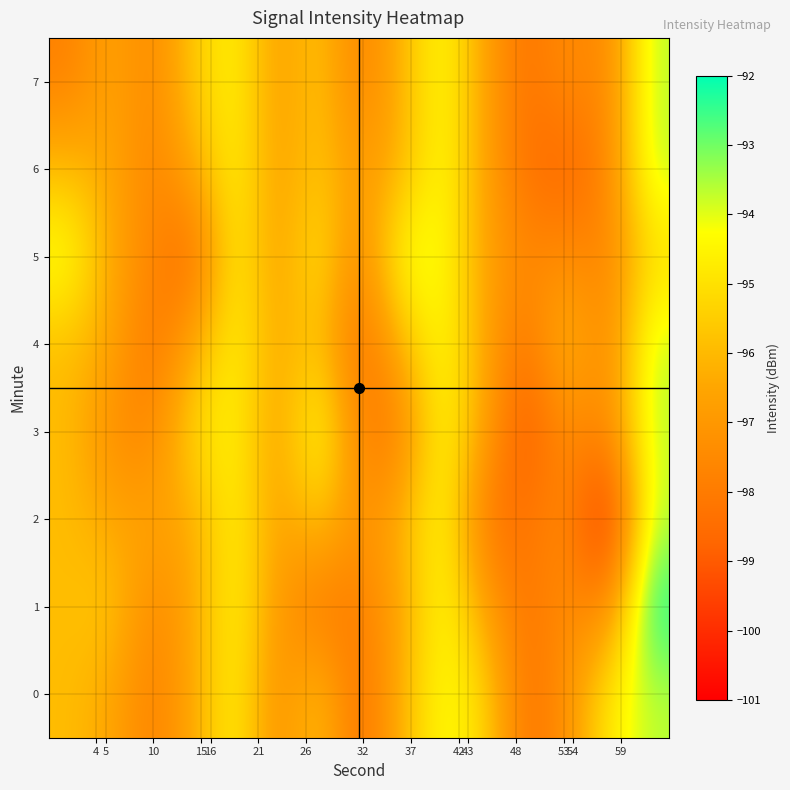

At which category is the sum across all series the highest?

59